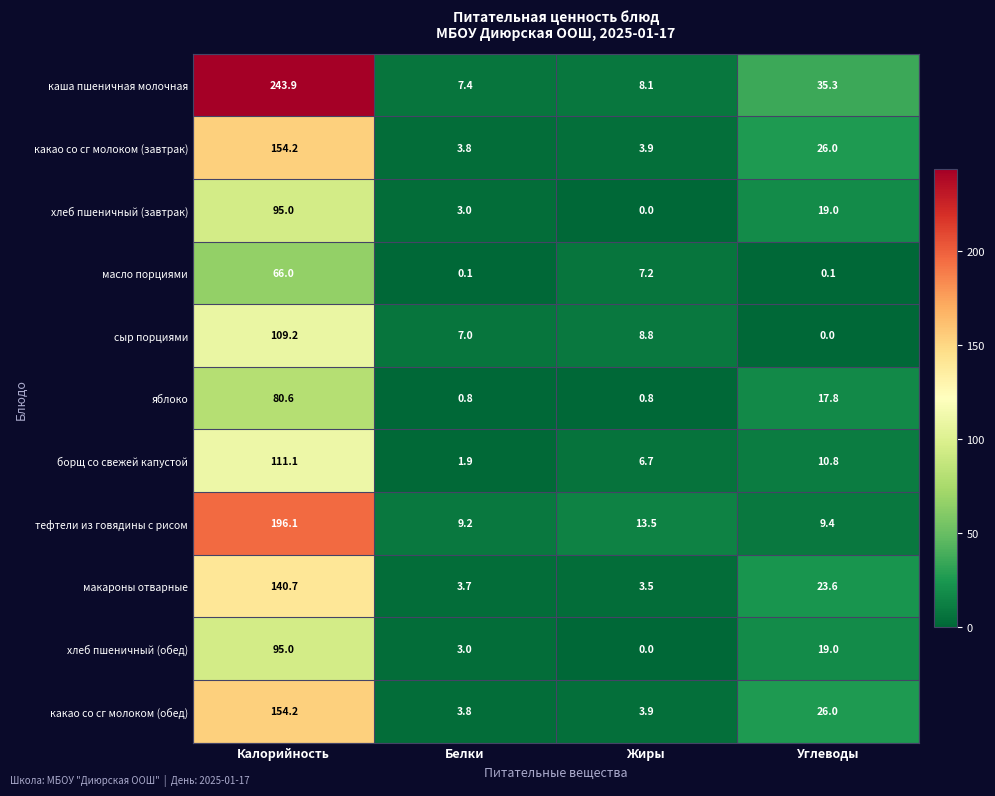

True or false: сыр порциями has a value of 8.8 at Жиры.

True